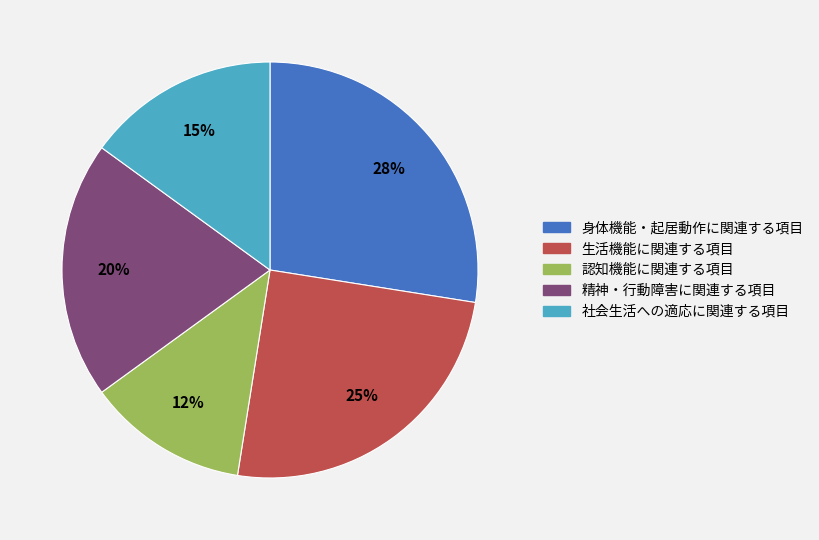

Does 社会生活への適応に関連する項目 represent more than half of the total?

No